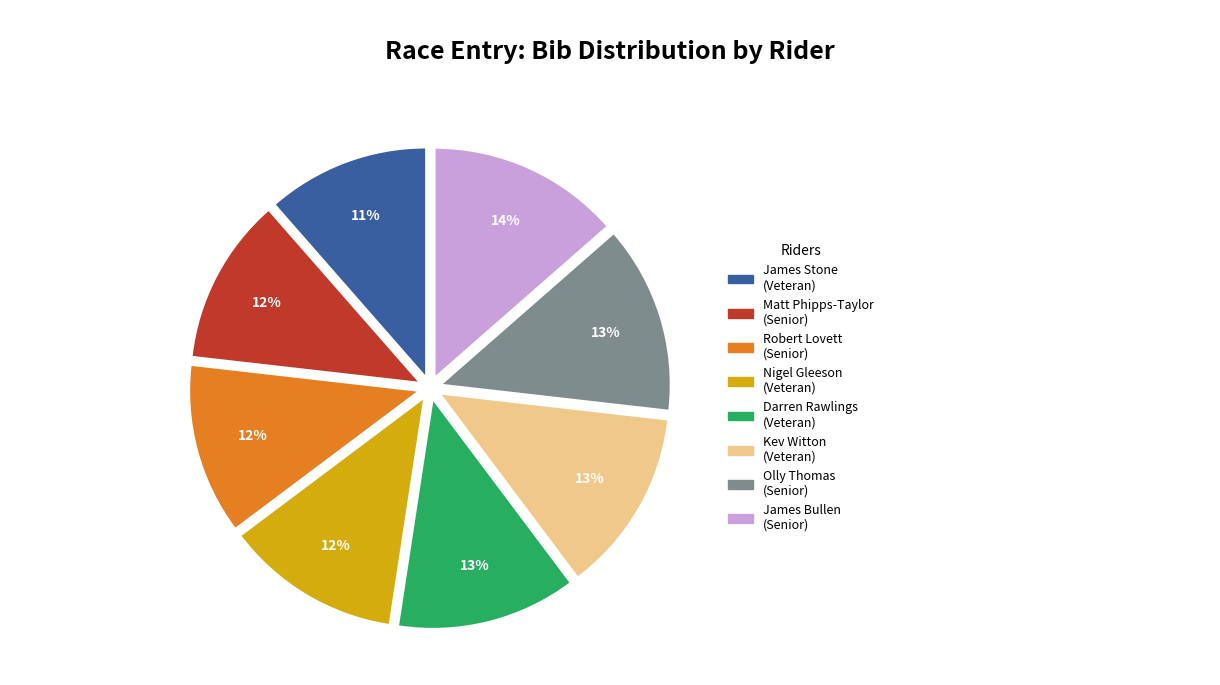

True or false: James Stone (Veteran) accounts for 11% of the total.

True